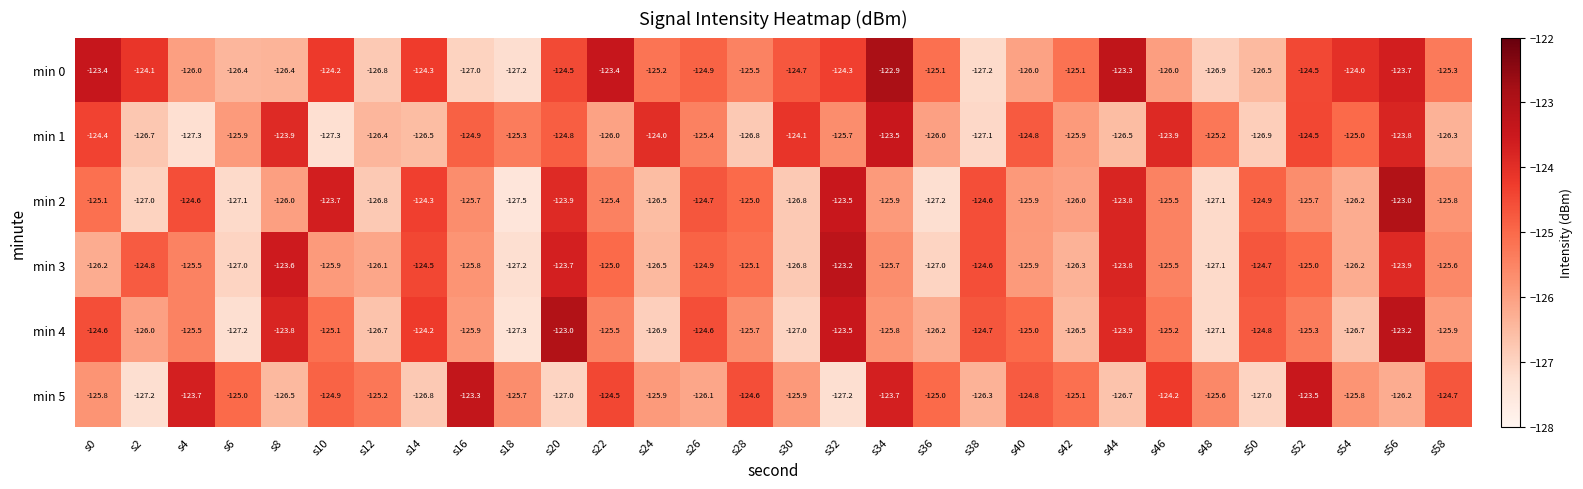

The min 4 series shows -125.3 at s52. True or false?

True